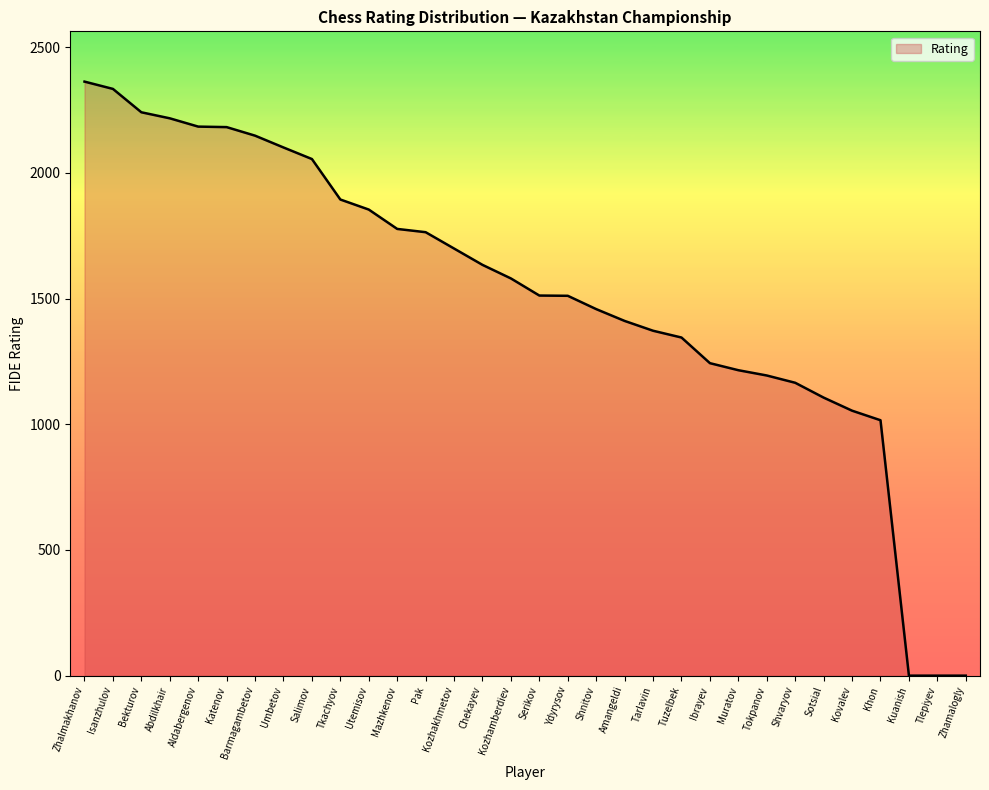

Approximately how many times larger is the value at Muratov compared to Tarlavin?

0.9